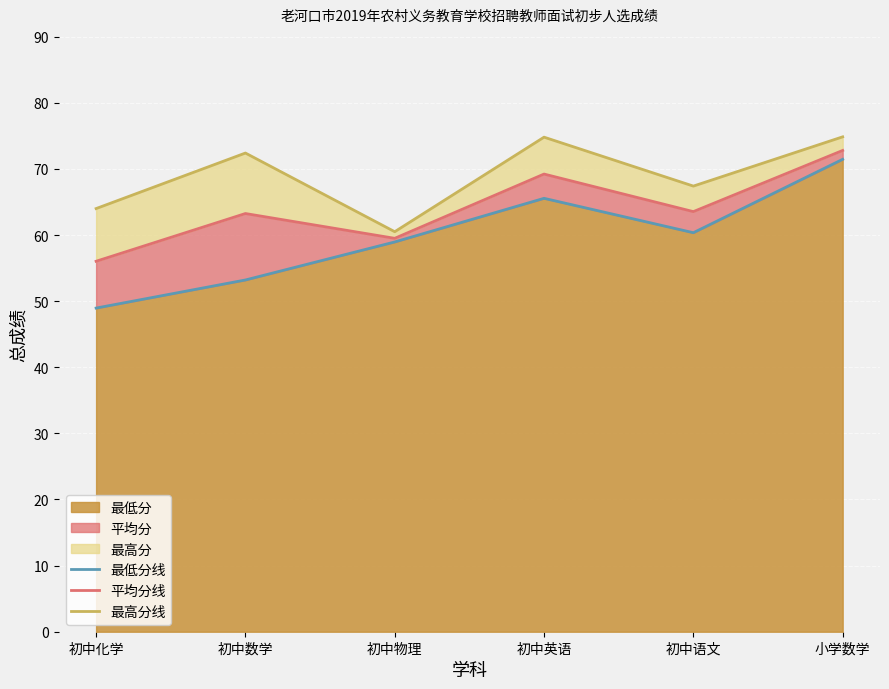

What value does the 最高分线 series have at 初中化学?

64.0